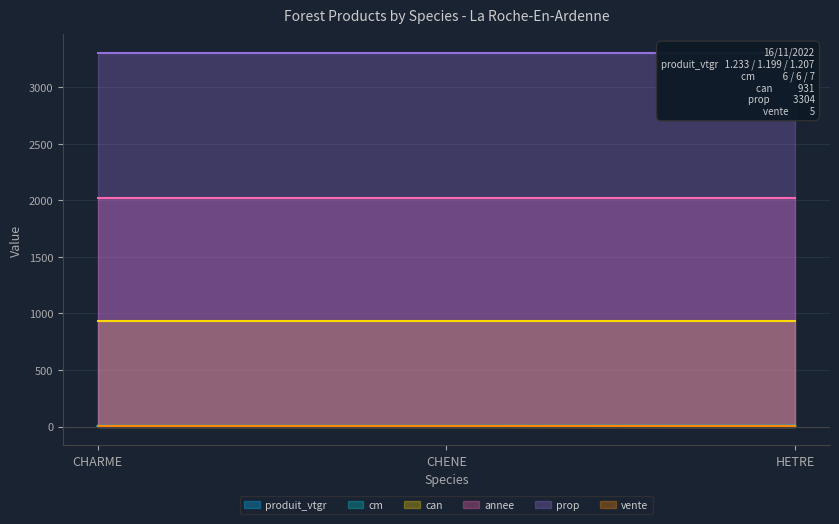

Reading left to right, list all the values displayed in this chart.

produit_vtgr: CHARME=1.2	CHENE=1.2	HETRE=1.2
cm: CHARME=6.0	CHENE=6.0	HETRE=7.0
can: CHARME=931.0	CHENE=931.0	HETRE=931.0
annee: CHARME=2022.0	CHENE=2022.0	HETRE=2022.0
prop: CHARME=3304.0	CHENE=3304.0	HETRE=3304.0
vente: CHARME=5.0	CHENE=5.0	HETRE=5.0